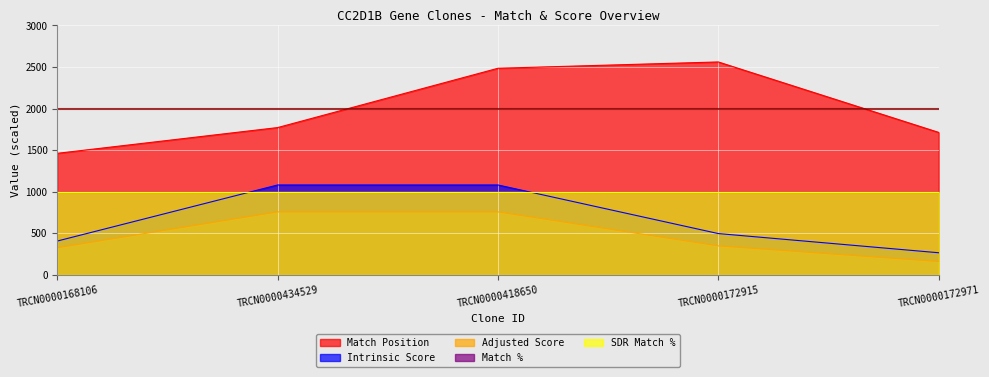

How many data points in Intrinsic Score are above 495?

2